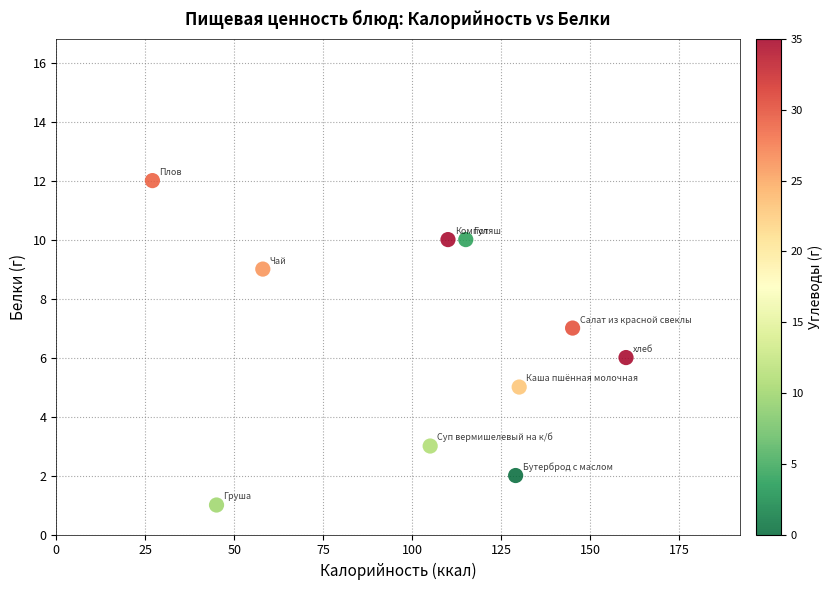

What is the average X value?

102